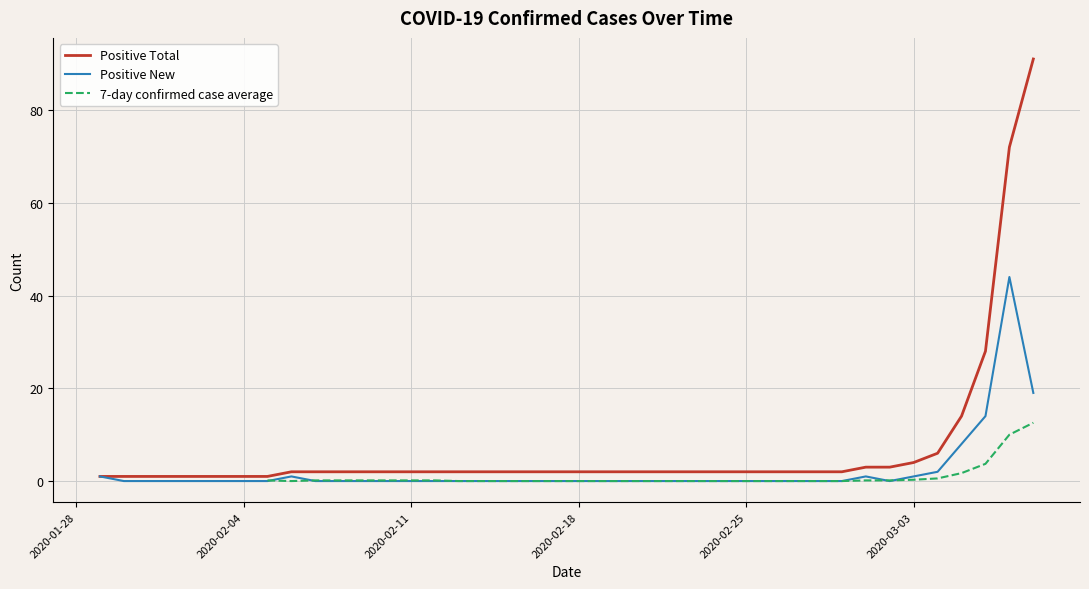

What is the difference between the second highest and minimum values in the Positive Total series?

71